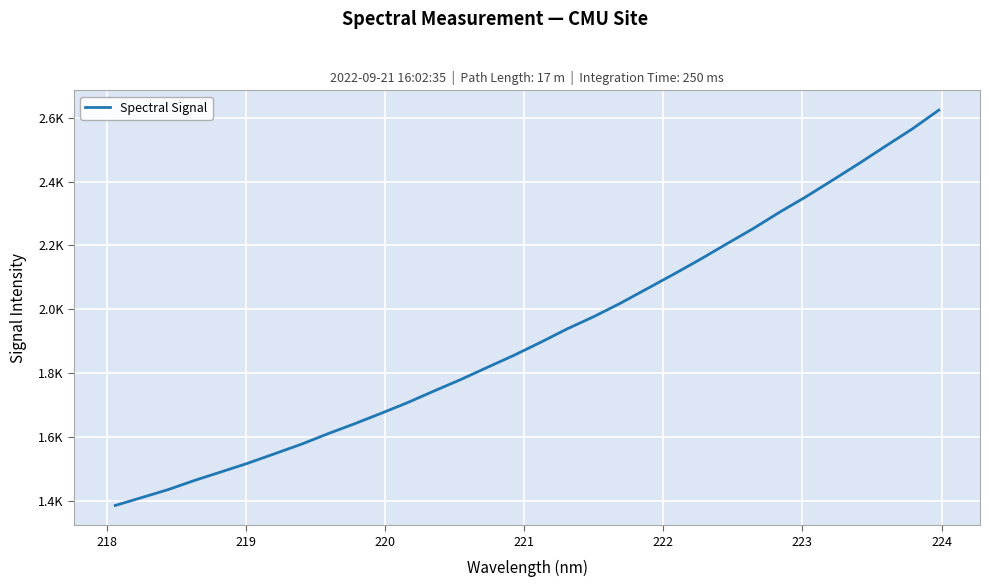

What is the minimum value shown in the chart?

1385.8